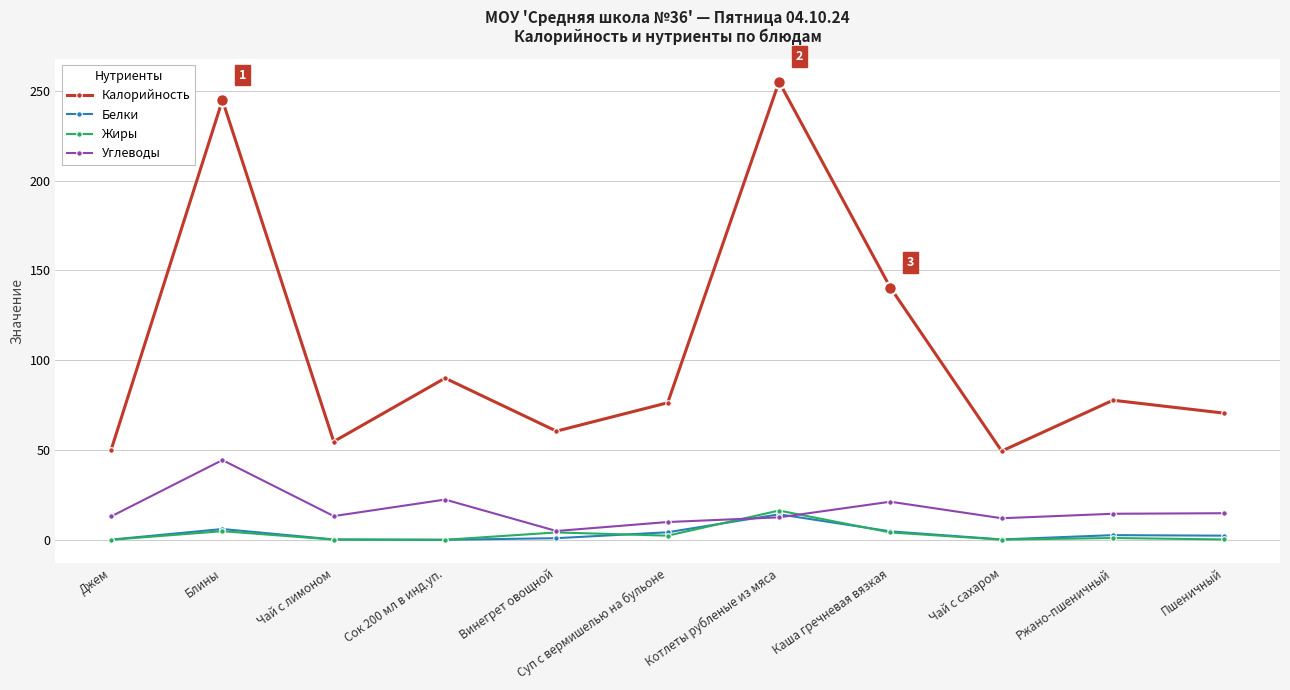

What is the highest value of the Калорийность series?

255.0